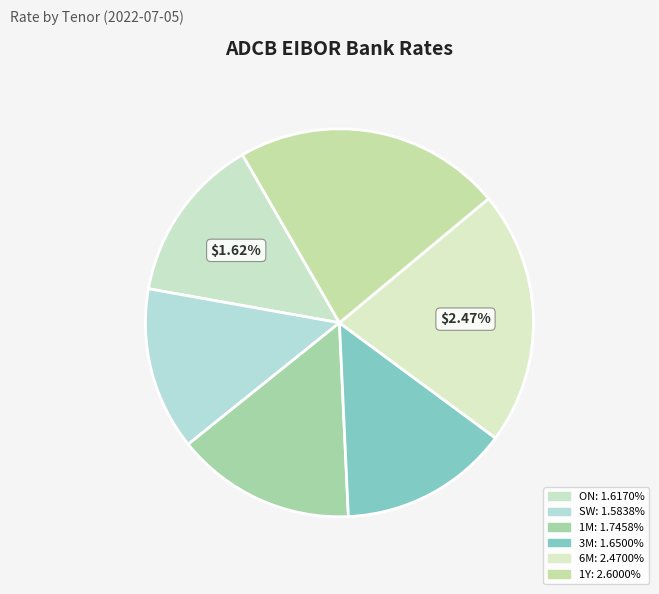

To the nearest percent, what portion does SW represent?

14%